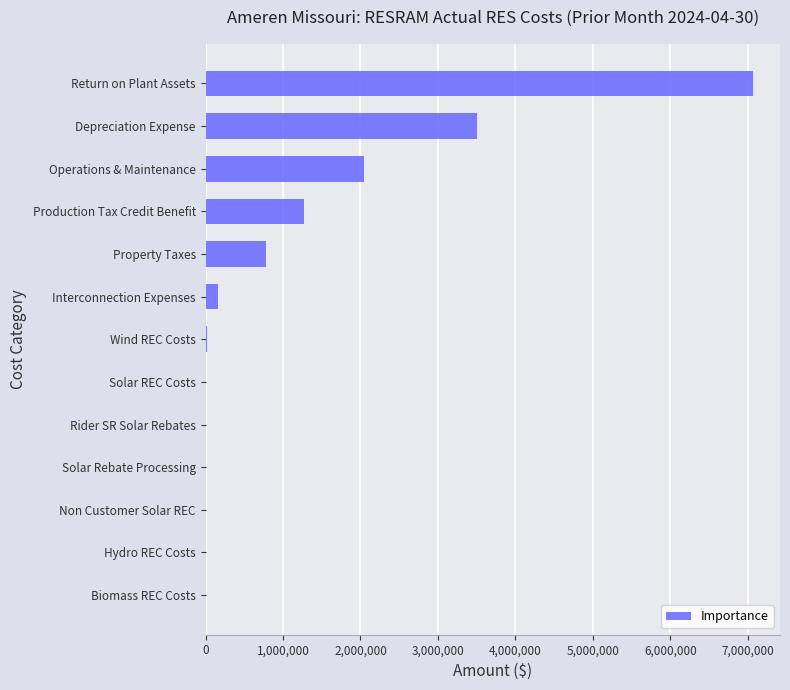

How many data points are above 14290?

7